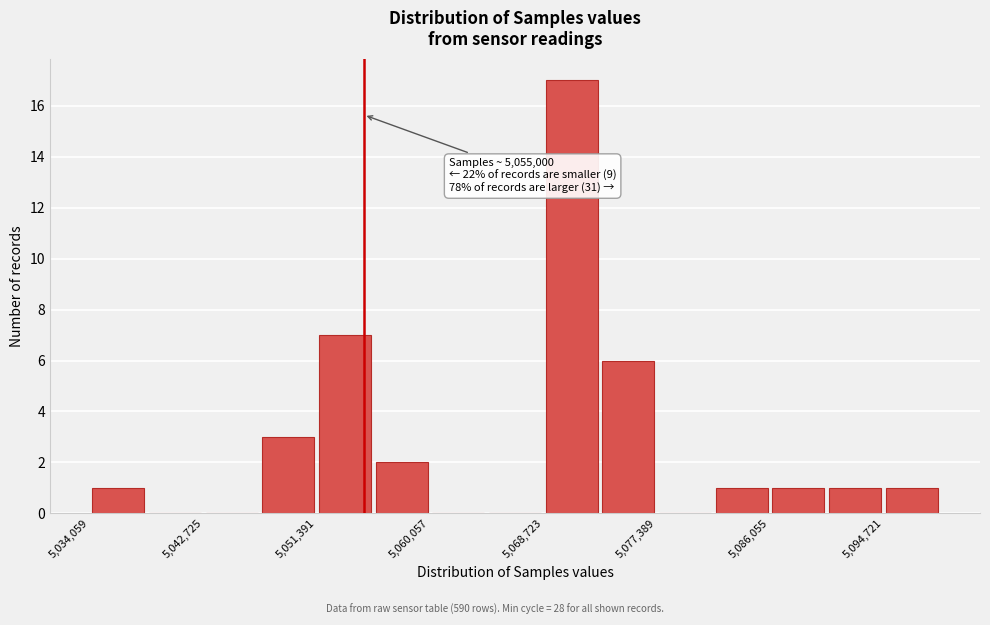

Which range on the x-axis has the tallest bar?

5069000 to 5073000